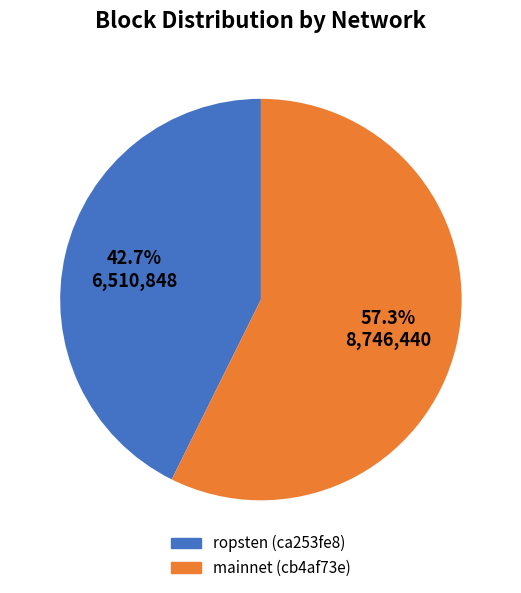

Rank the categories by value from lowest to highest.

ropsten (ca253fe8), mainnet (cb4af73e)